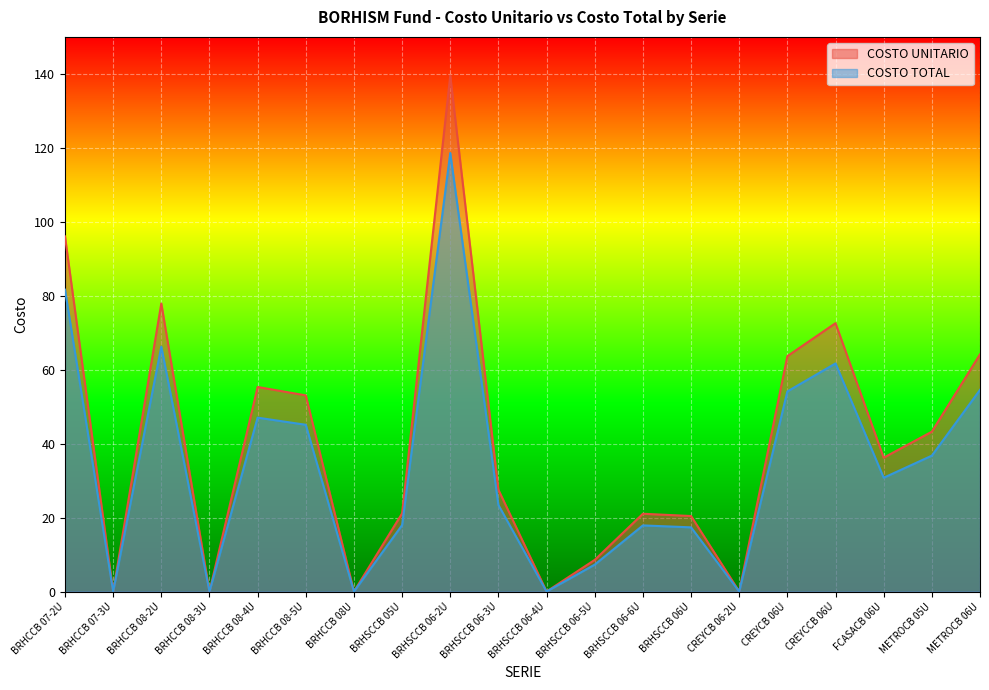

At which category does the chart reach its peak across all series?

BRHSCCB 06-2U